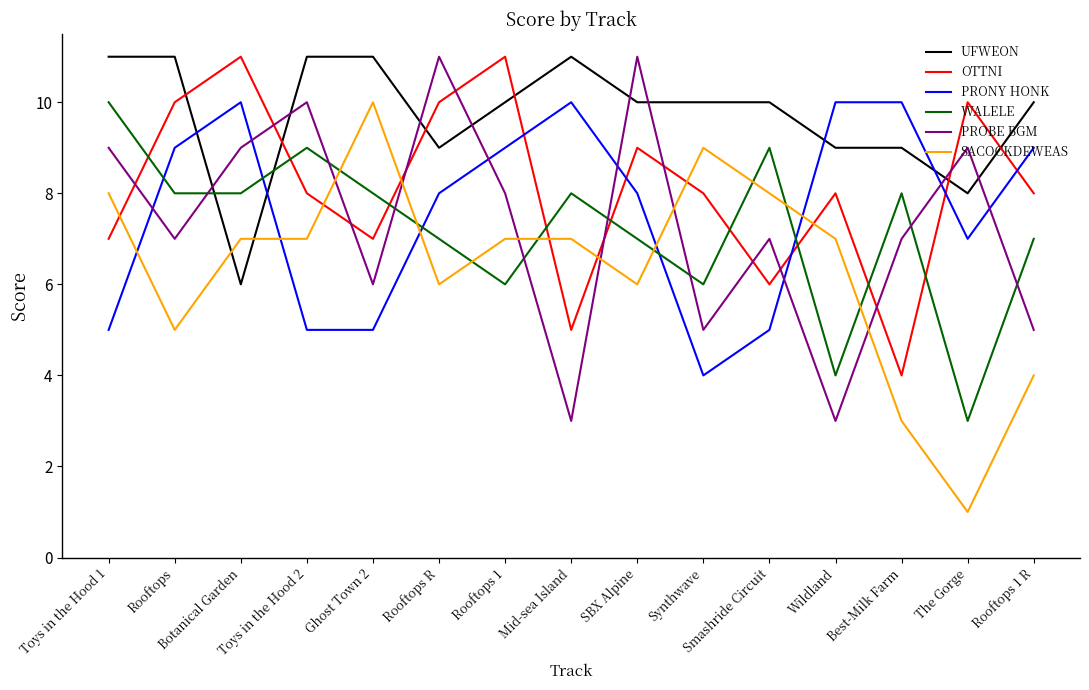

What are all the series names shown in the legend?

UFWEON, OTTNI, PRONY HONK, WALELE, PROBE BGM, SACOCKDEWEAS